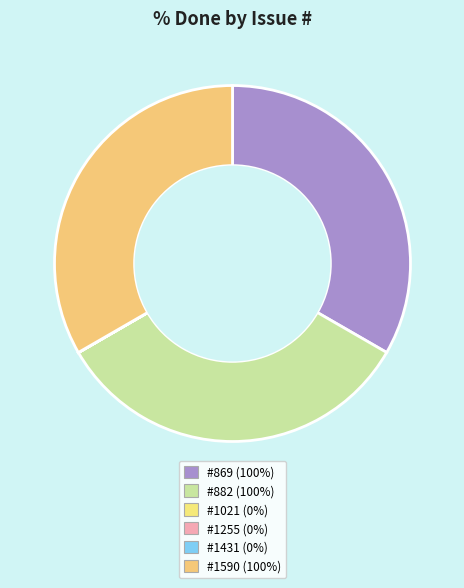

To the nearest percent, what is the average slice percentage?

17%